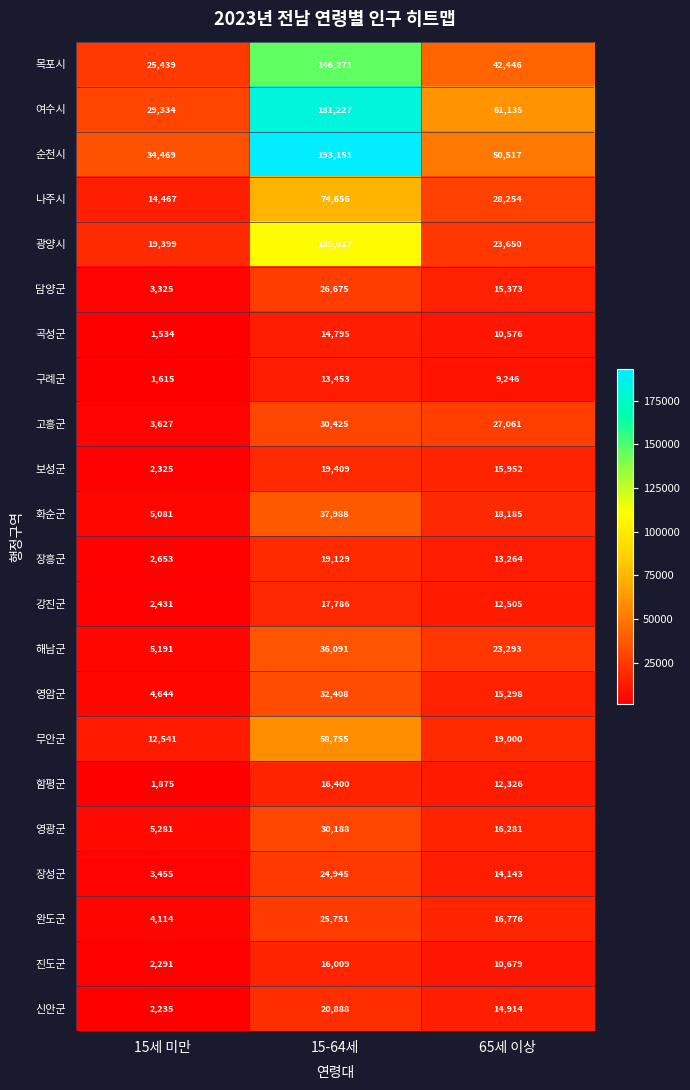

What is the difference between the highest and lowest values at 15-64세?

179698